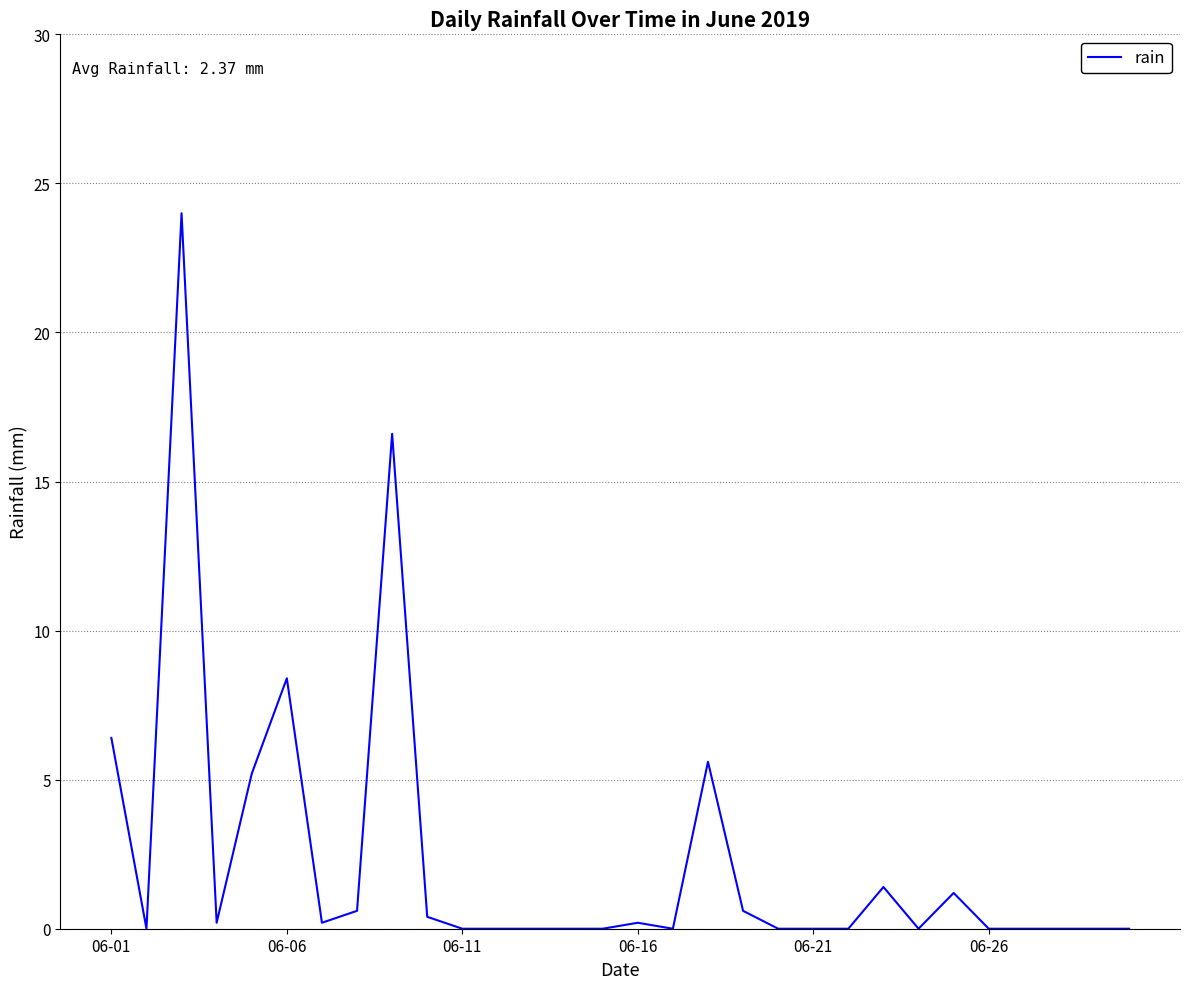

What is the maximum value shown in the chart?

24.0